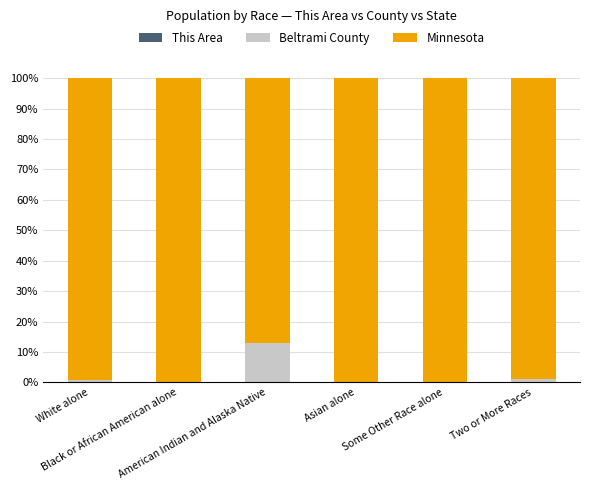

At how many categories does at least one series exceed 64?

6